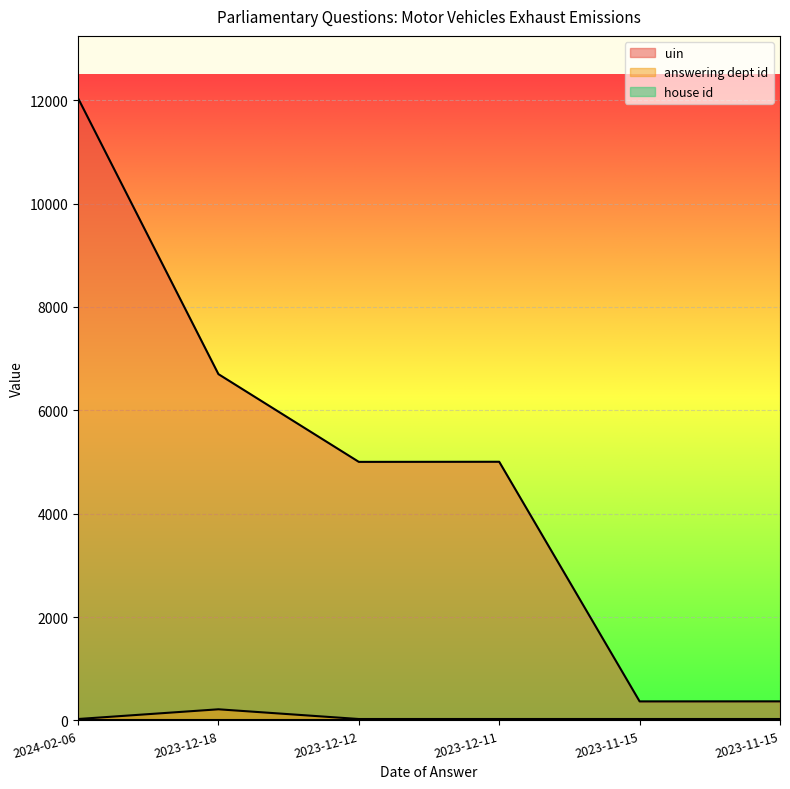

True or false: answering dept id has more than 0 points higher than both neighbors.

True